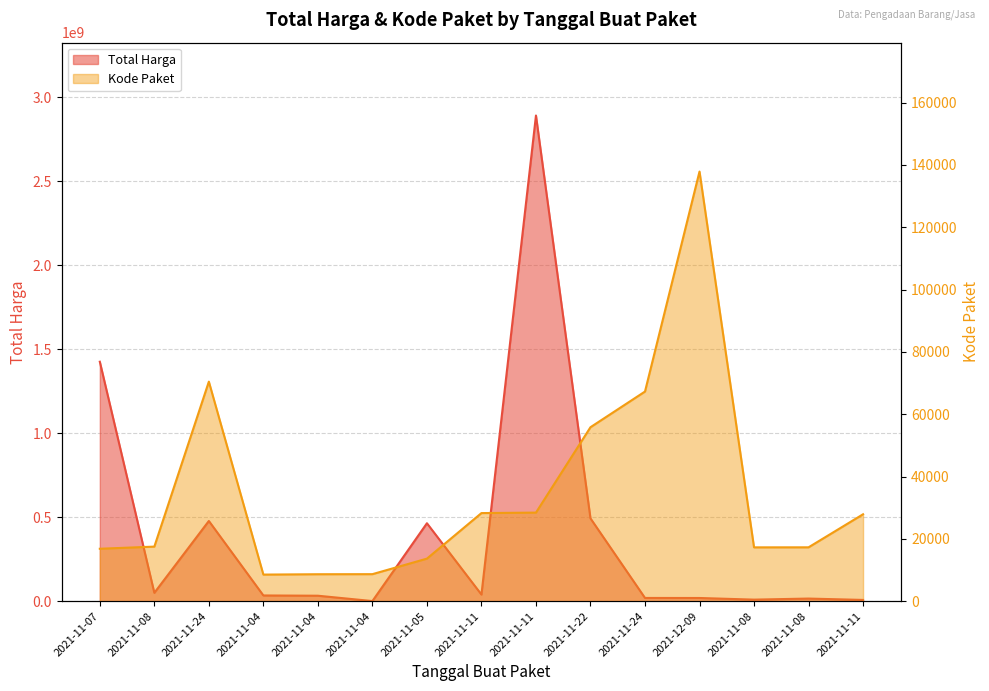

What is the spread (max minus min) of values at 2021-11-22?

492944174